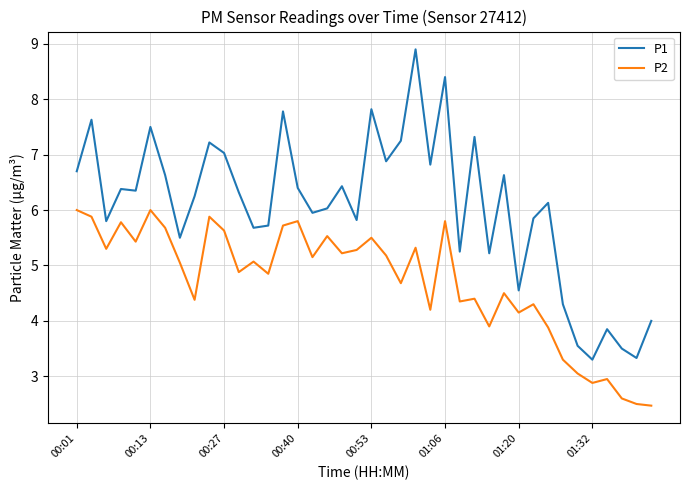

True or false: P1 and P2 cross at least once.

False